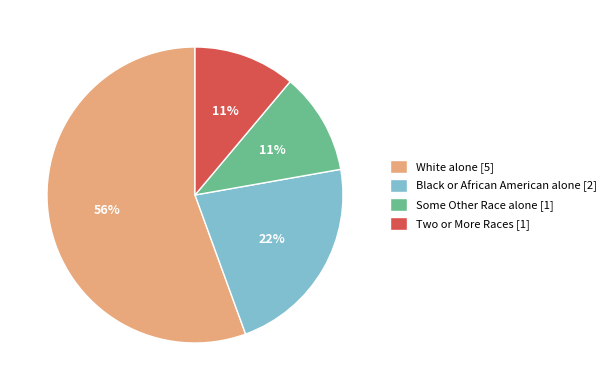

To the nearest percent, what is the average slice percentage?

25%